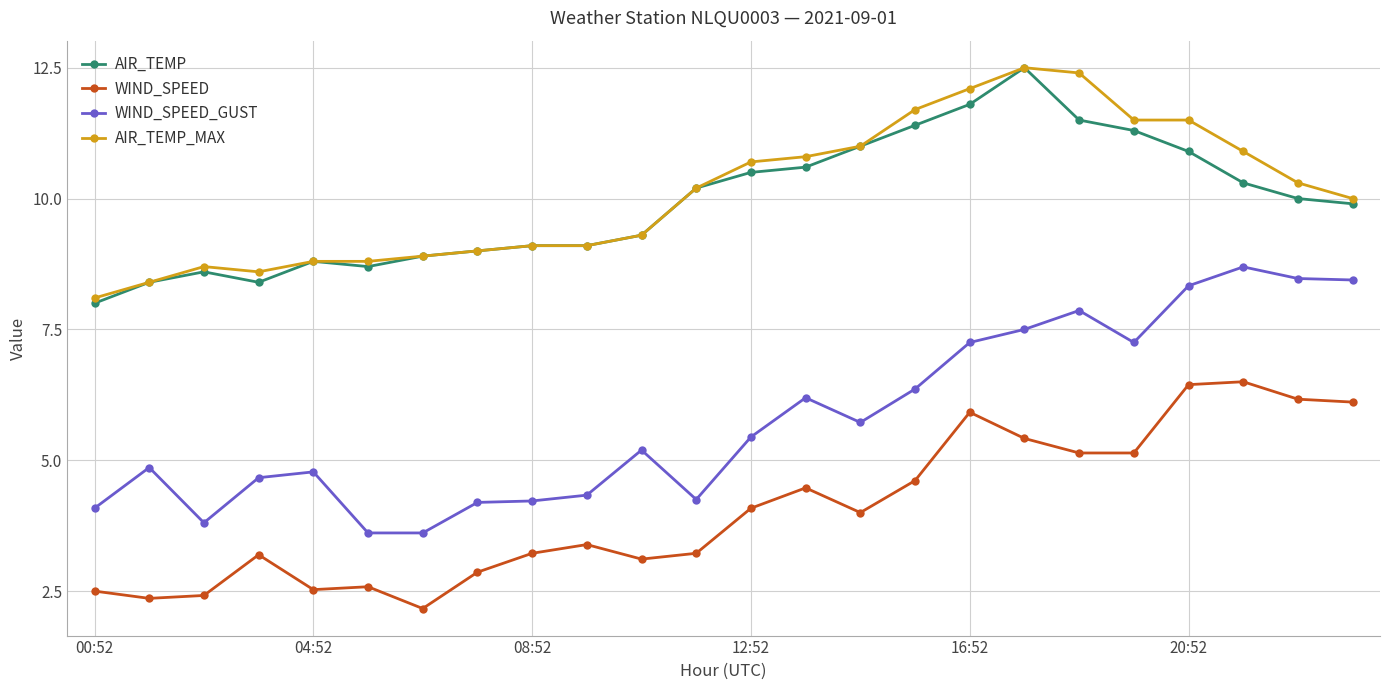

True or false: AIR_TEMP and WIND_SPEED intersect in this chart.

False